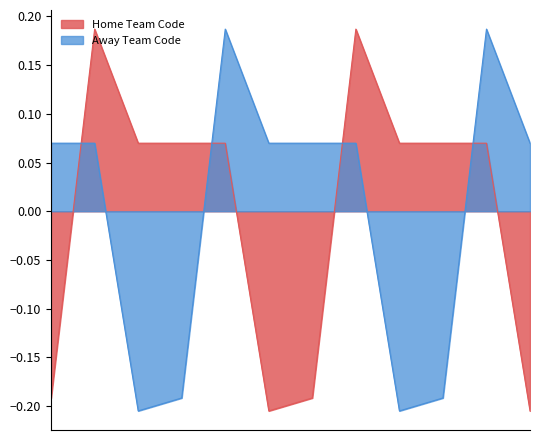

True or false: Away Team Code has a value of 0.1 at 04-02-2025.

True